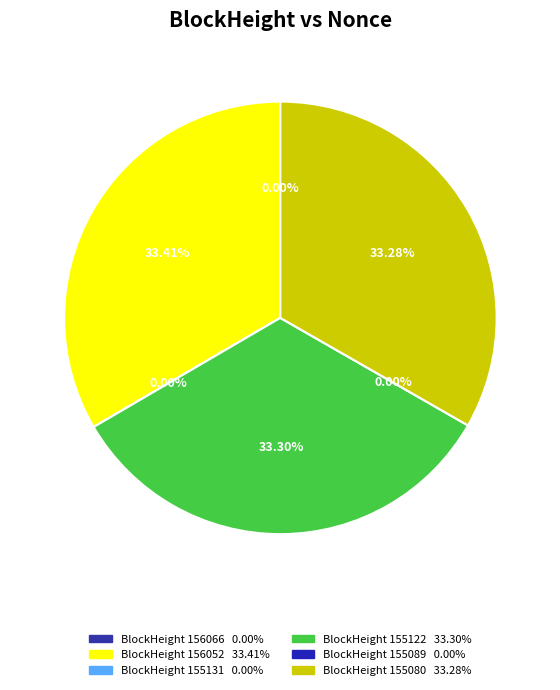

Is 155089 the majority of the pie?

No